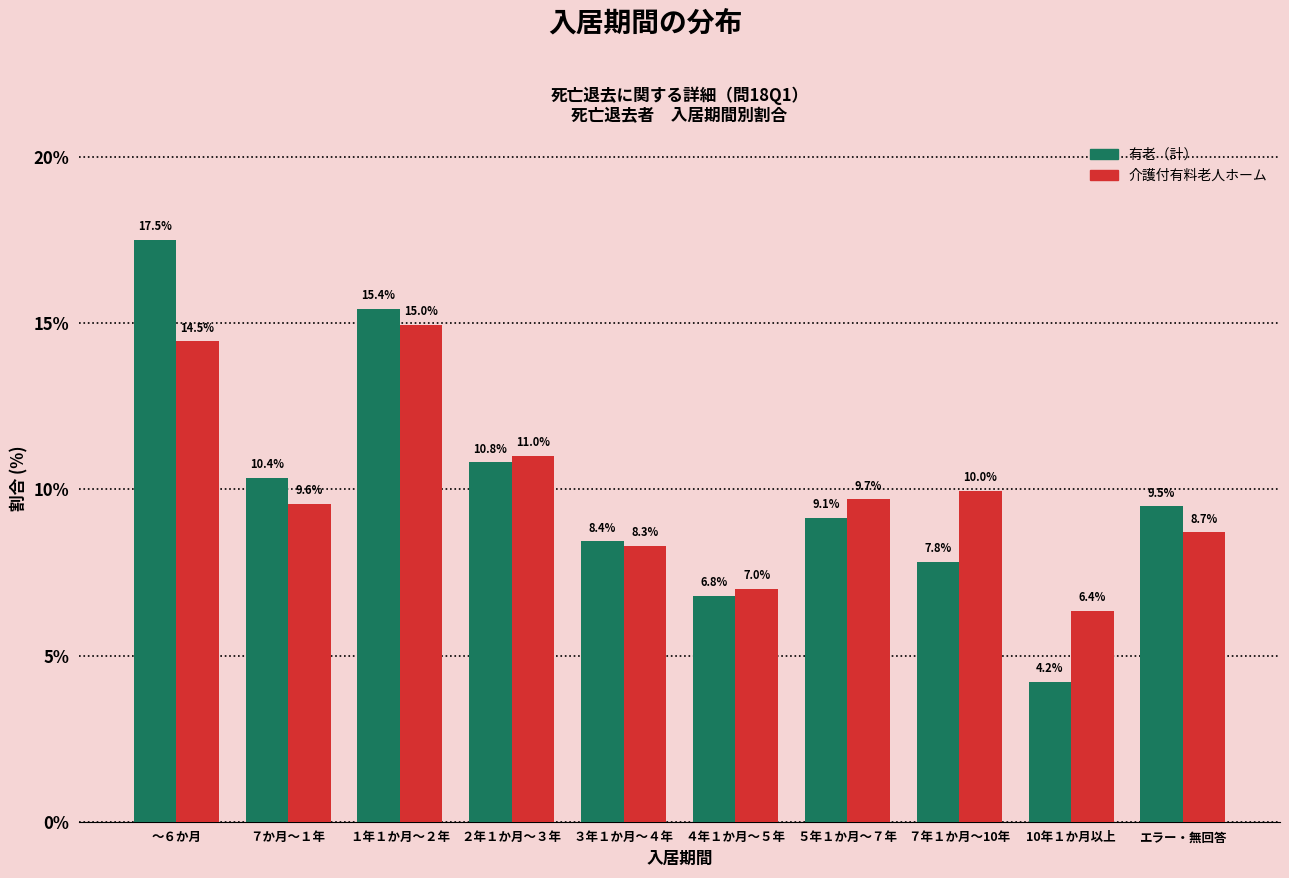

Reading left to right, transcribe all the data shown in this chart.

有老（計）: ～６か月=17.5	７か月～１年=10.4	１年１か月～２年=15.4	２年１か月～３年=10.8	３年１か月～４年=8.4	４年１か月～５年=6.8	５年１か月～７年=9.1	７年１か月～10年=7.8	10年１か月以上=4.2	エラー・無回答=9.5
介護付有料老人ホーム: ～６か月=14.5	７か月～１年=9.6	１年１か月～２年=15.0	２年１か月～３年=11.0	３年１か月～４年=8.3	４年１か月～５年=7.0	５年１か月～７年=9.7	７年１か月～10年=10.0	10年１か月以上=6.4	エラー・無回答=8.7